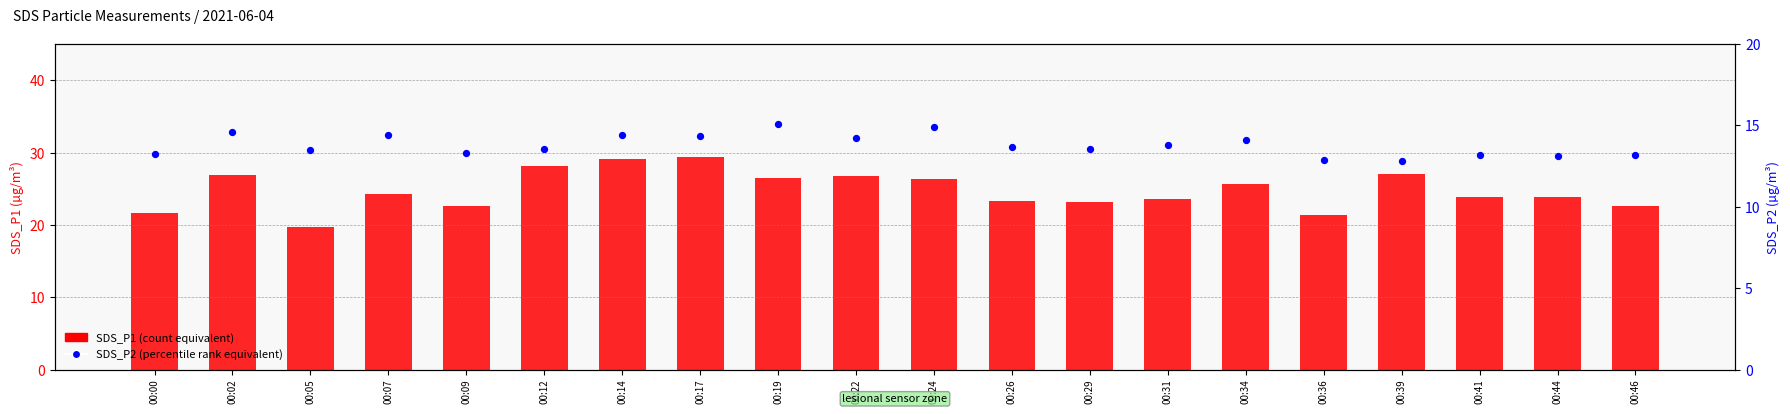

At which category is the sum across all series the highest?

00:17